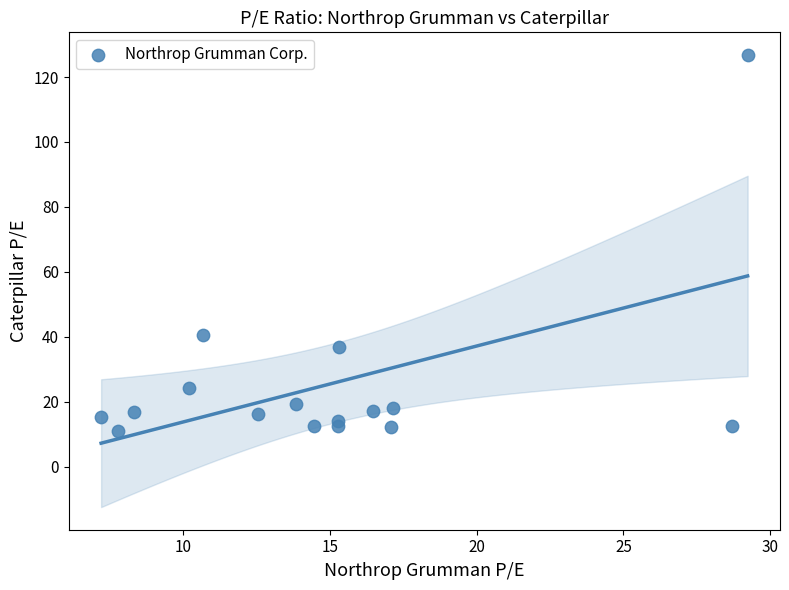

What Y value in the scatter plot is closest to 68?

40.7